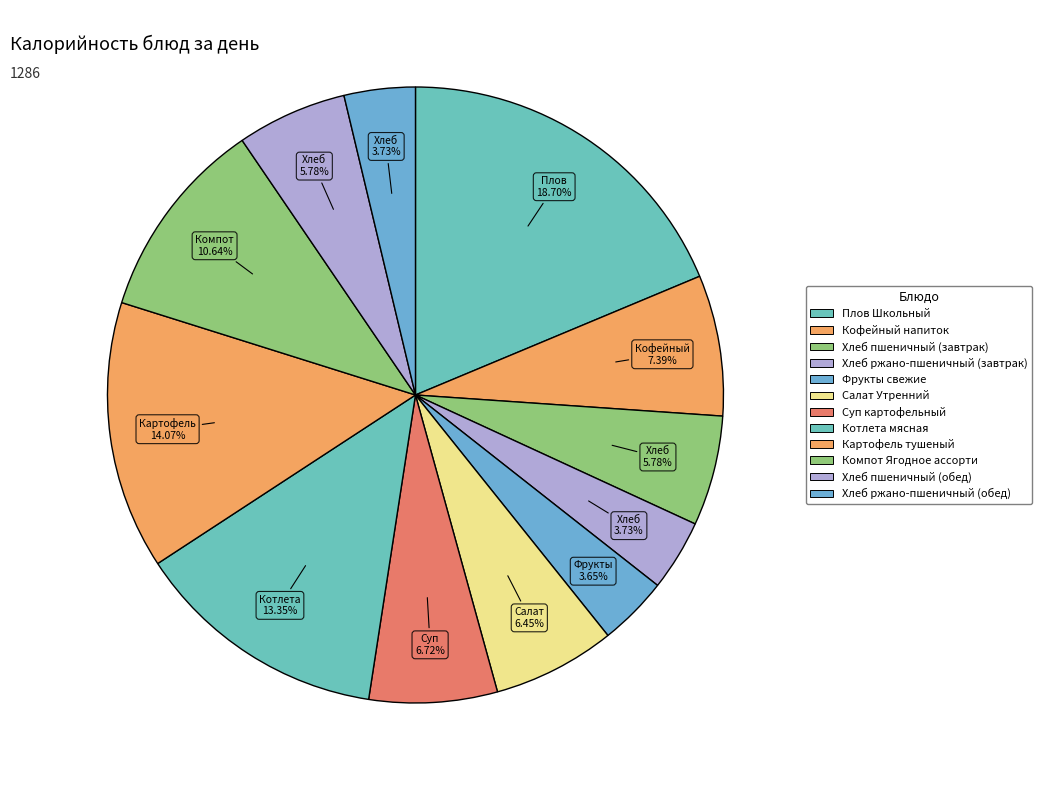

Does Суп картофельный represent more than half of the total?

No